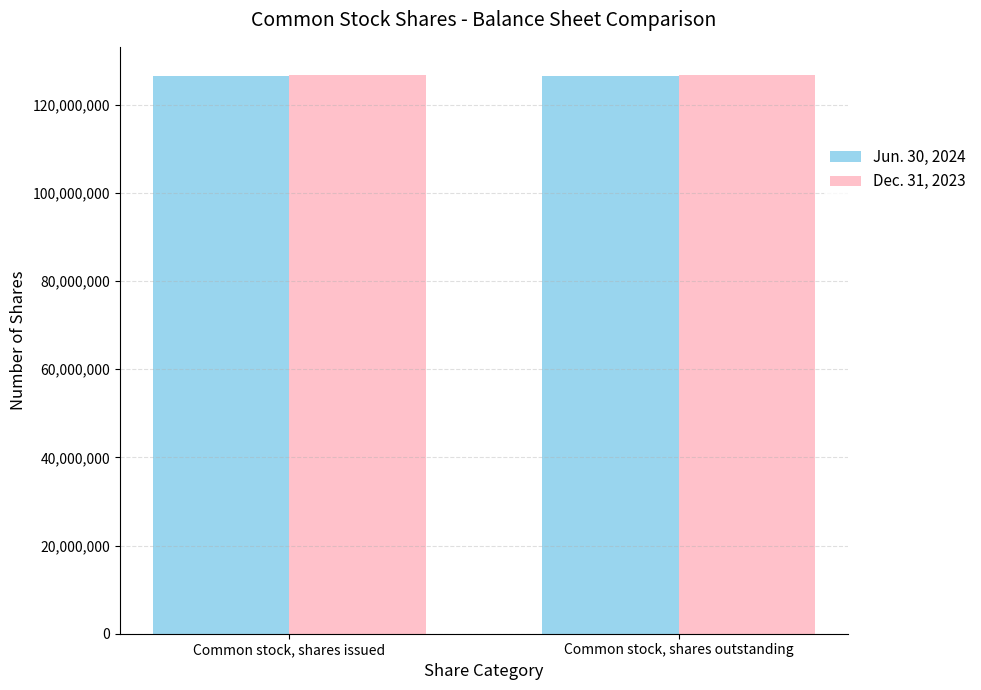

How many groups of bars are there?

2